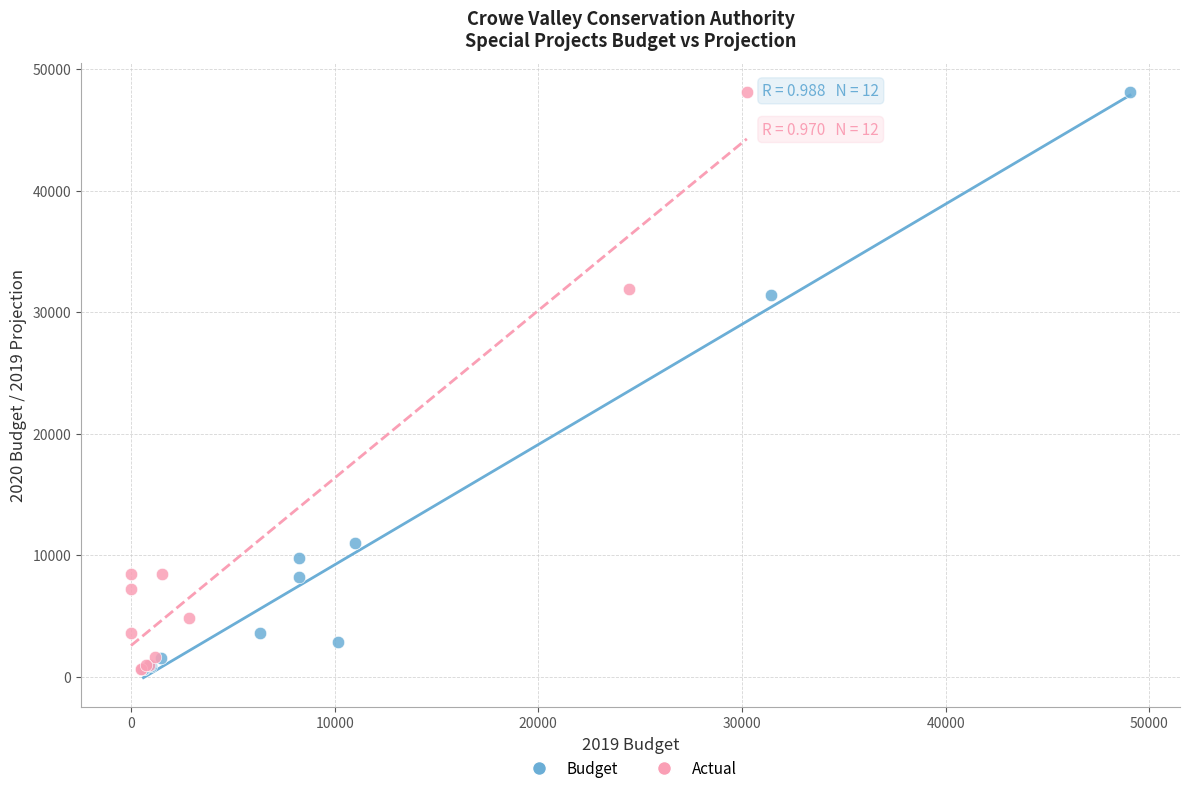

Which series has the largest Y range (max minus min)?

Budget